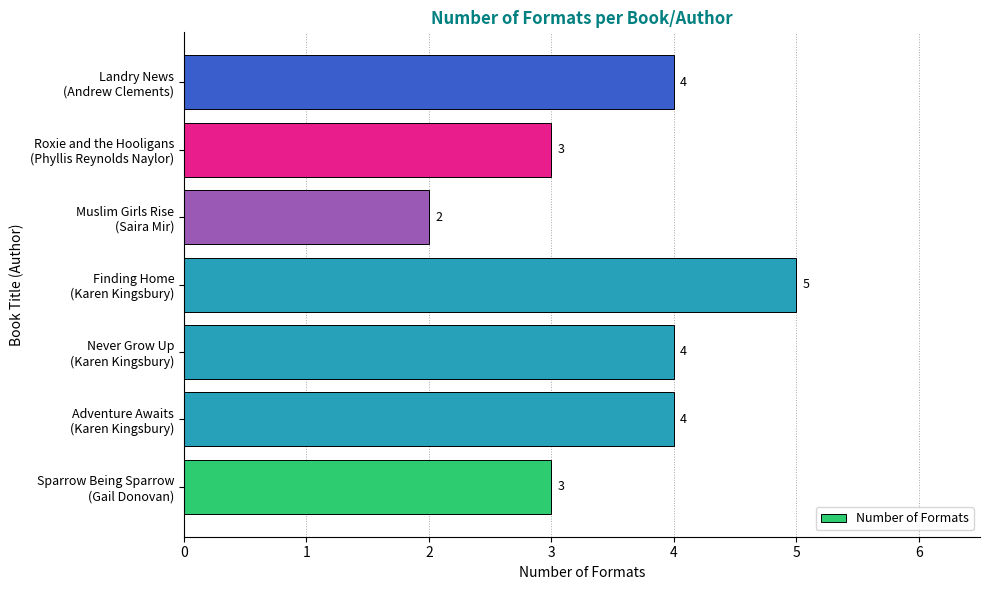

How many values are between 3 and 4?

5